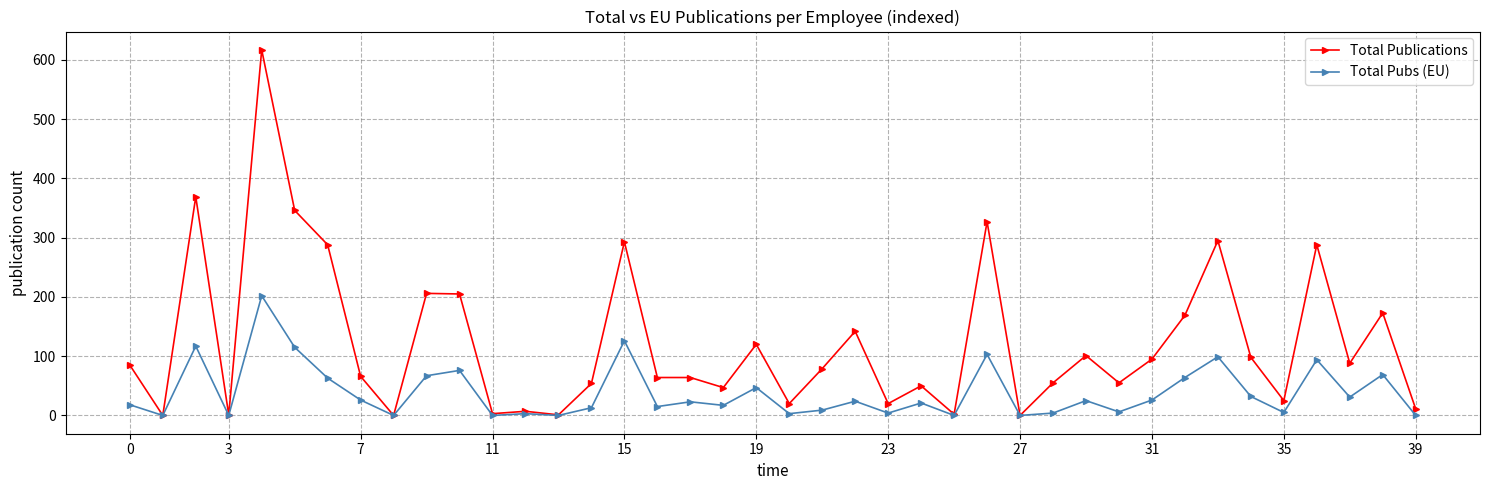

What is the difference between the maximum and minimum values in the Total Pubs (EU) series?

202